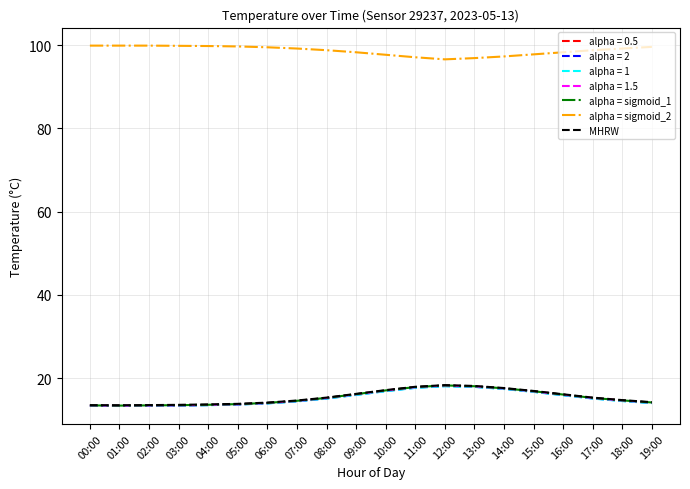

What is the difference between the highest and lowest values at 04:00?

86.3